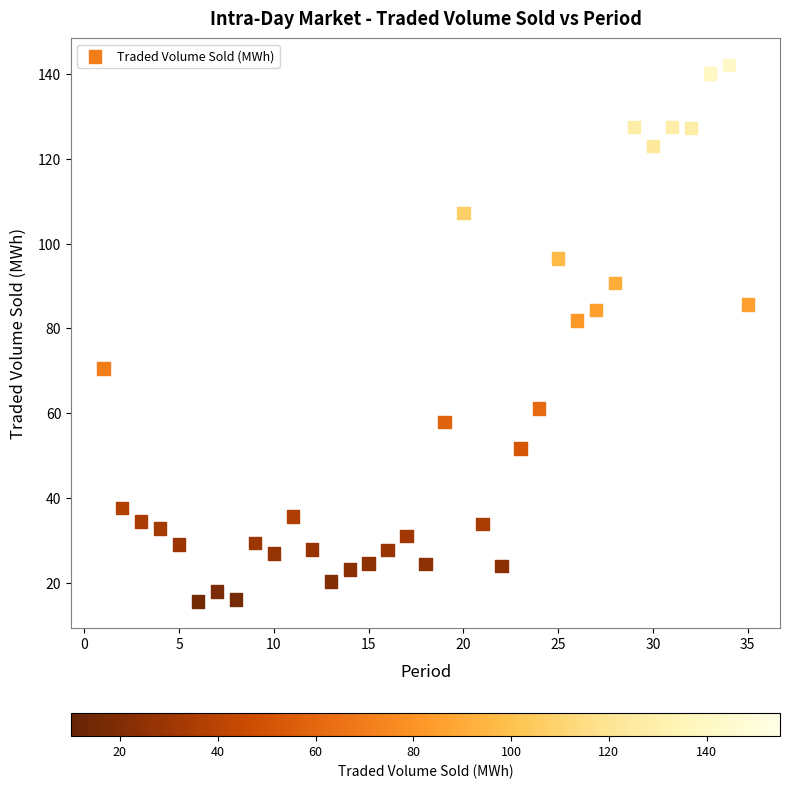

What Y value in the scatter plot is closest to 78?

81.9